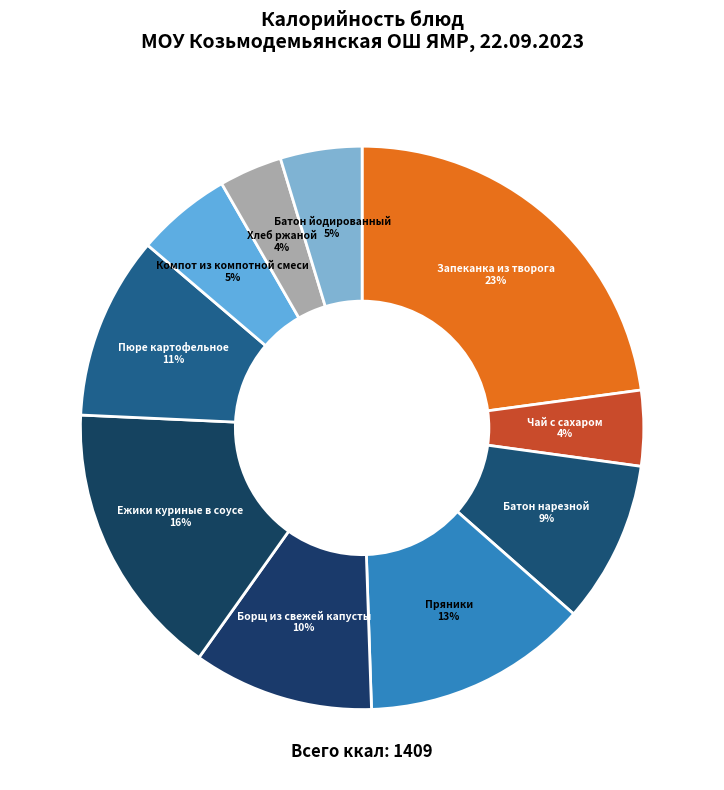

How many slices are in this pie chart?

10